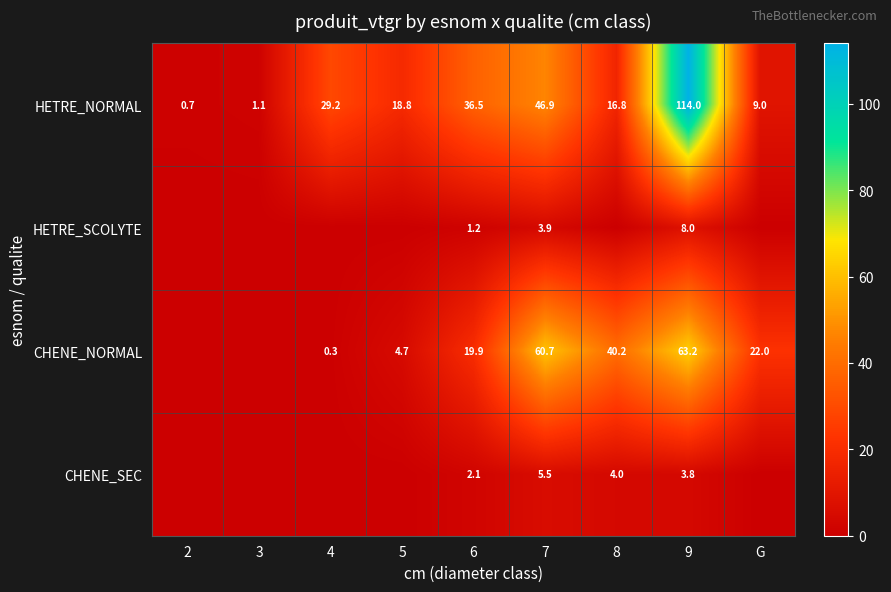

What is the total value across all series at 2?

0.7